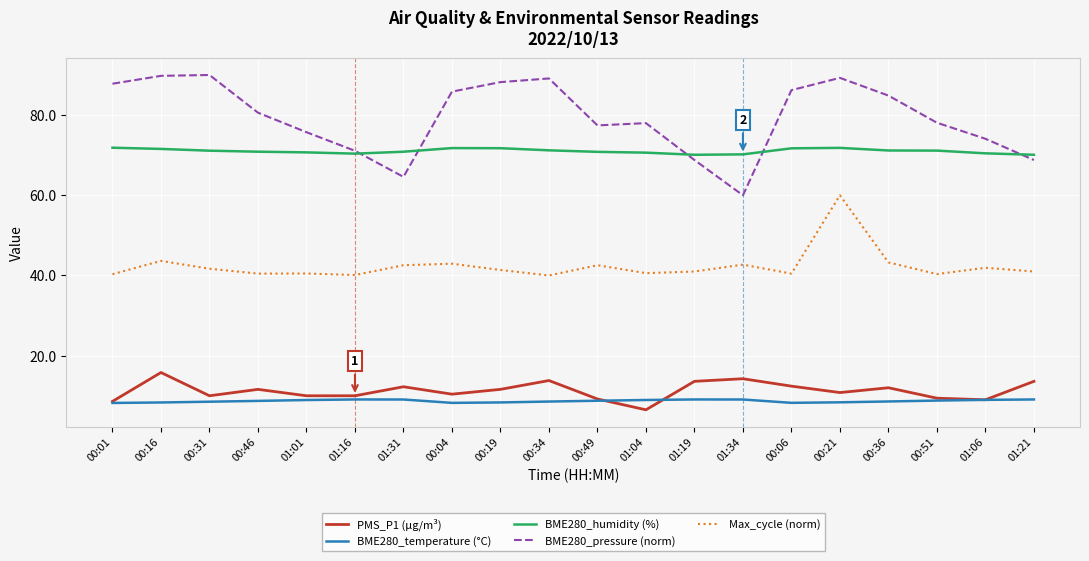

Which series has the widest spread of values?

BME280_pressure (norm)